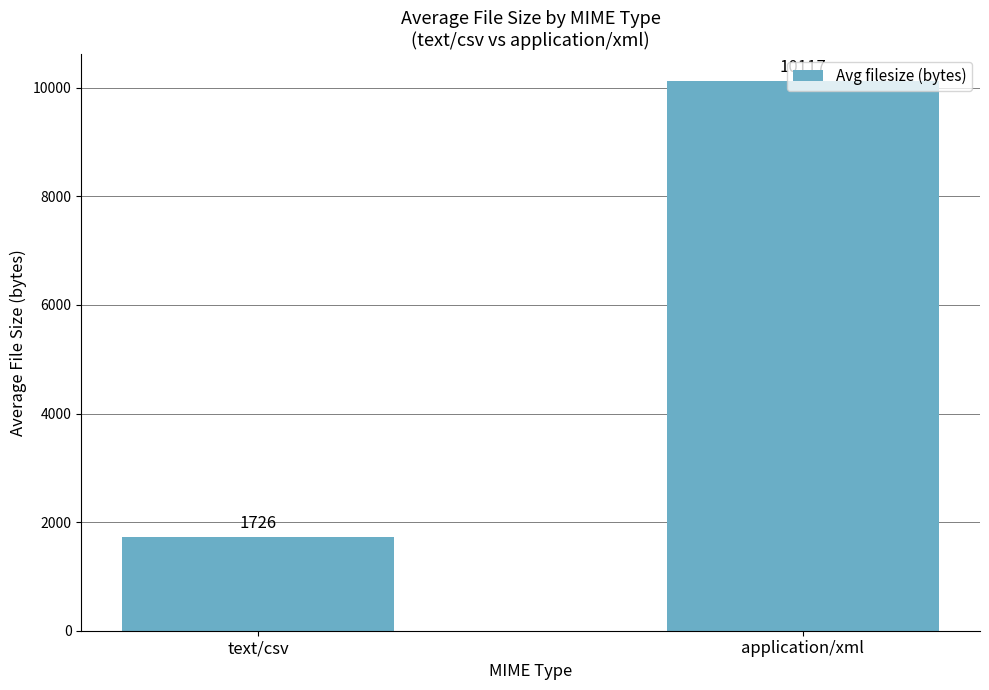

True or false: the data shows 4952 at application/xml.

False